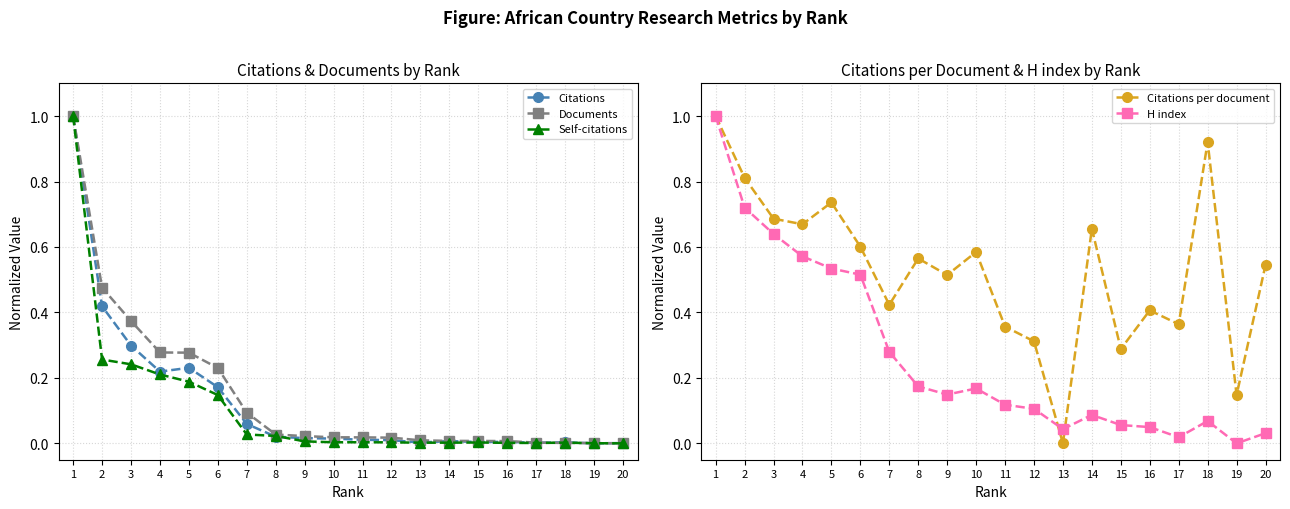

True or false: Citations per document and Documents cross at least once.

True